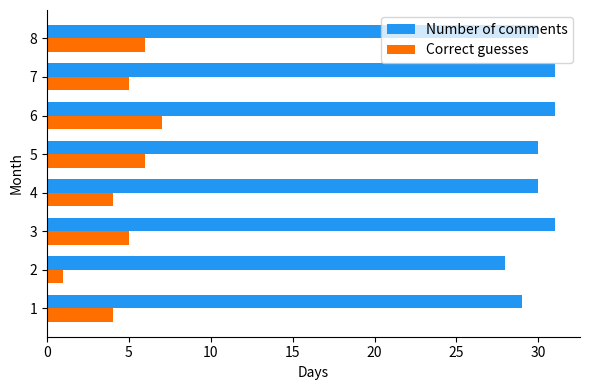

True or false: Number of comments has a value of 29 at 1.

True